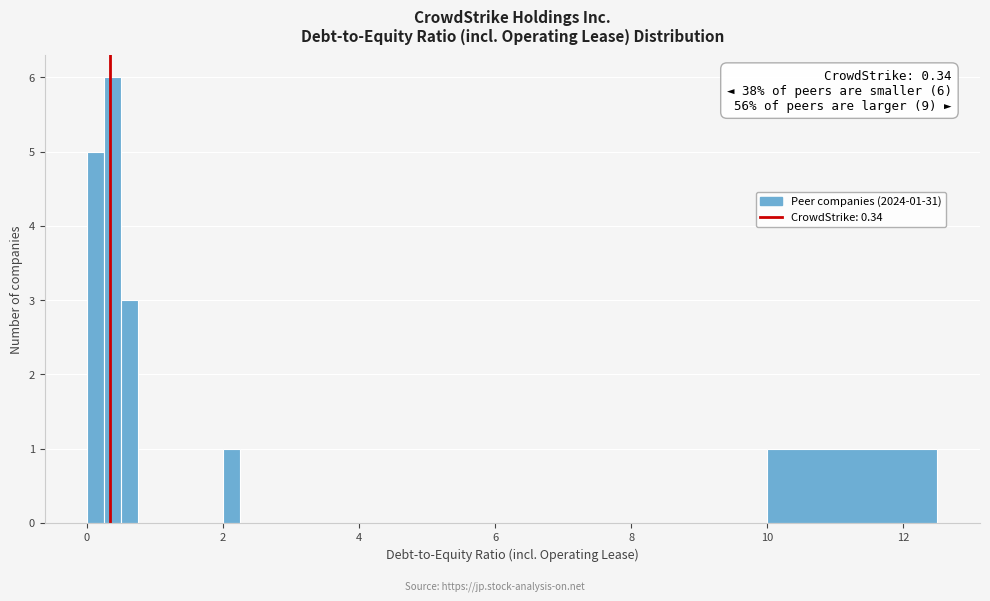

Read against the x-axis, roughly where is the centre of the tallest bar?

0.4